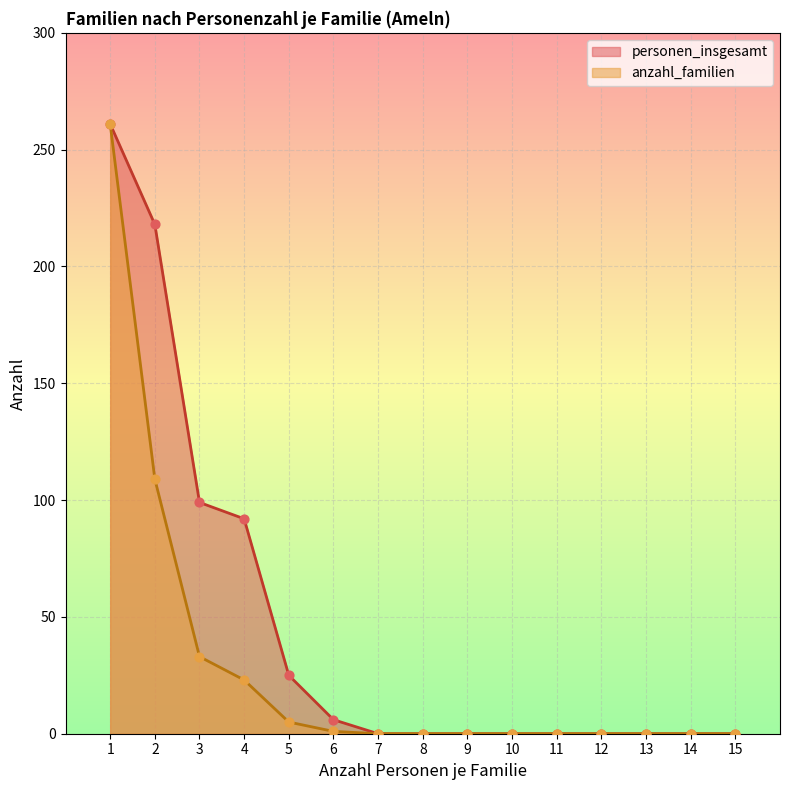

What are all the series names shown in the legend?

personen_insgesamt, anzahl_familien